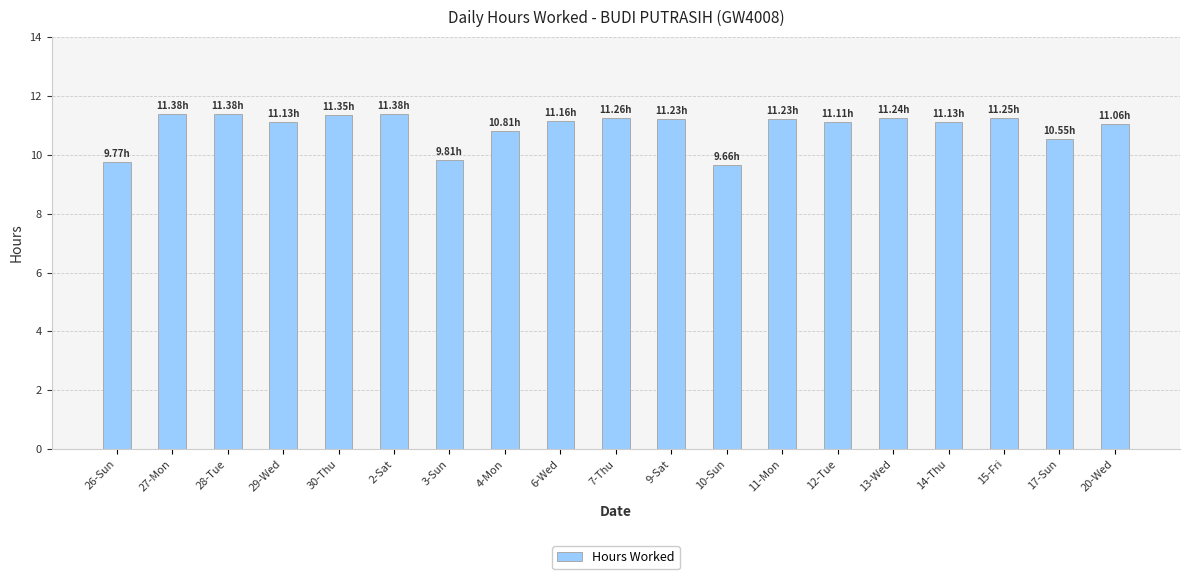

What is the approximate value at 20-Wed?

11.1